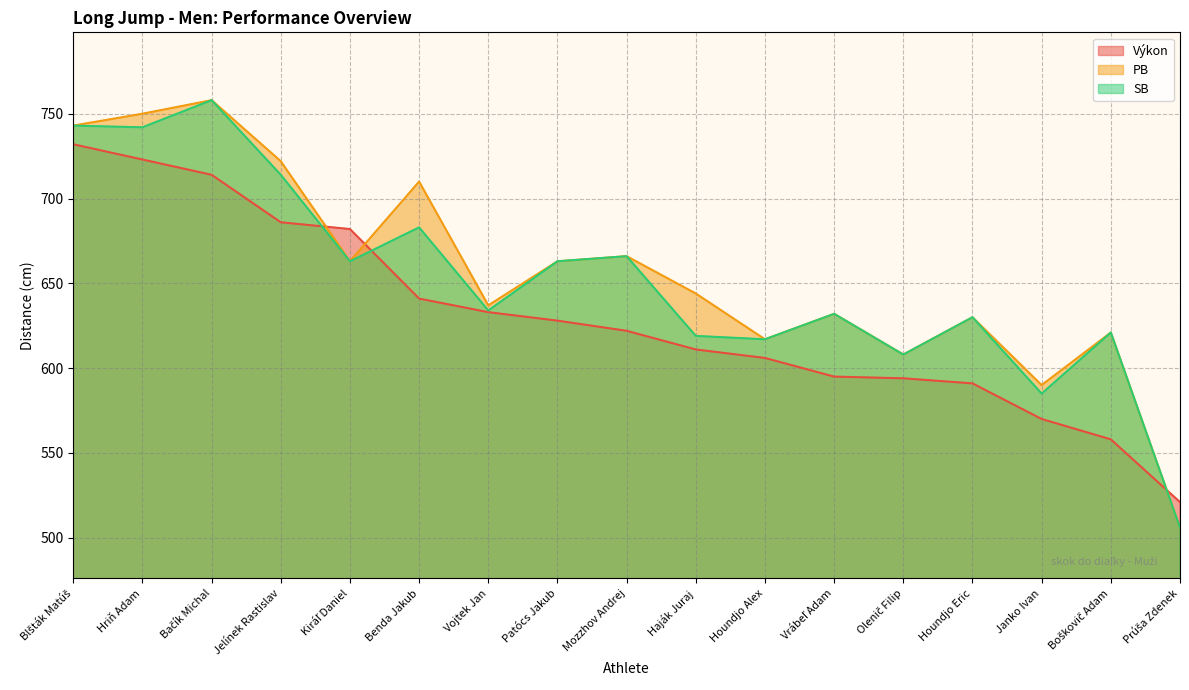

Rank the categories by SB value from highest to lowest.

Bačík Michal, Blšták Matúš, Hriň Adam, Jelínek Rastislav, Benda Jakub, Mozzhov Andrej, Kiráľ Daniel, Patócs Jakub, Vojtek Jan, Vrábeľ Adam, Houndjo Eric, Boškovič Adam, Haják Juraj, Houndjo Alex, Olenič Filip, Janko Ivan, Prúša Zdenek